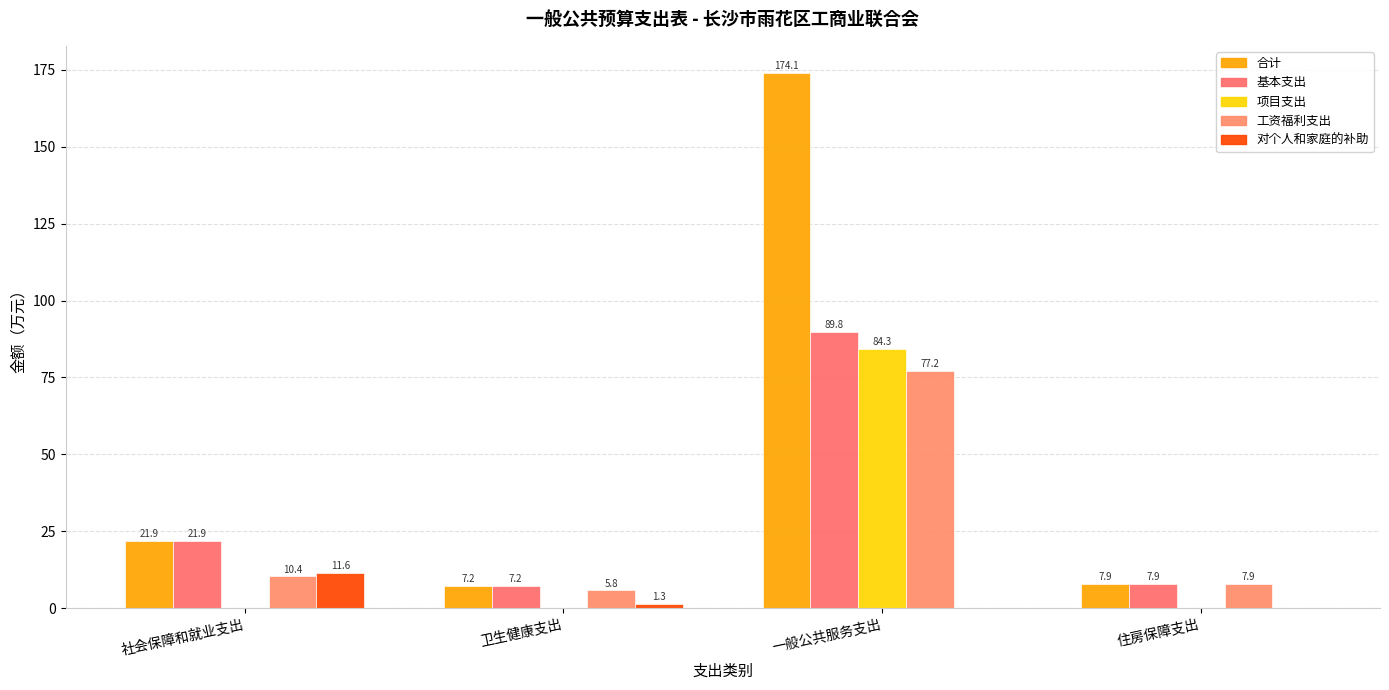

The 基本支出 series shows 89.8 at 一般公共服务支出. True or false?

True